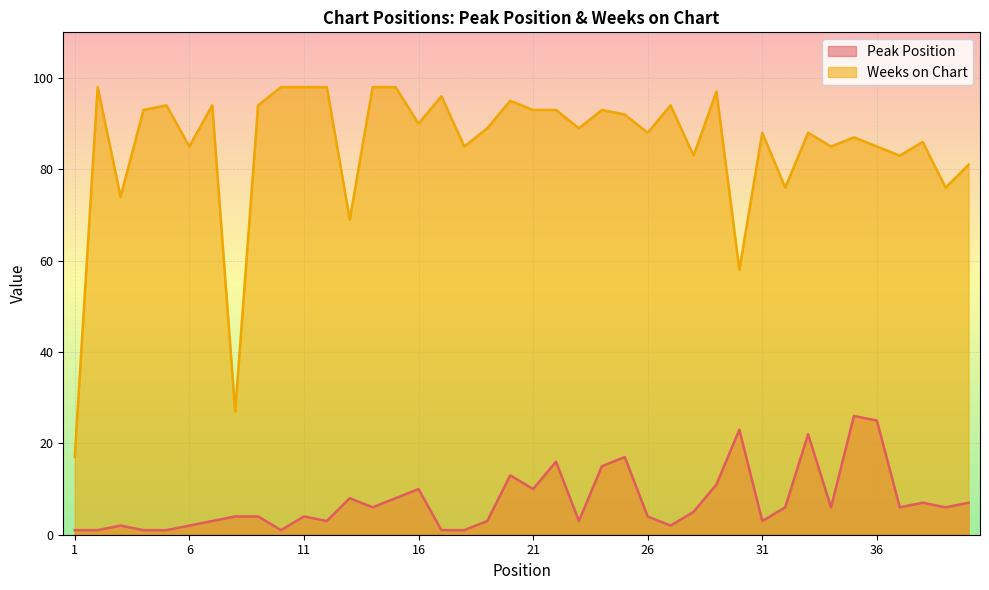

True or false: Weeks on Chart has more than 0 interior local peaks.

True